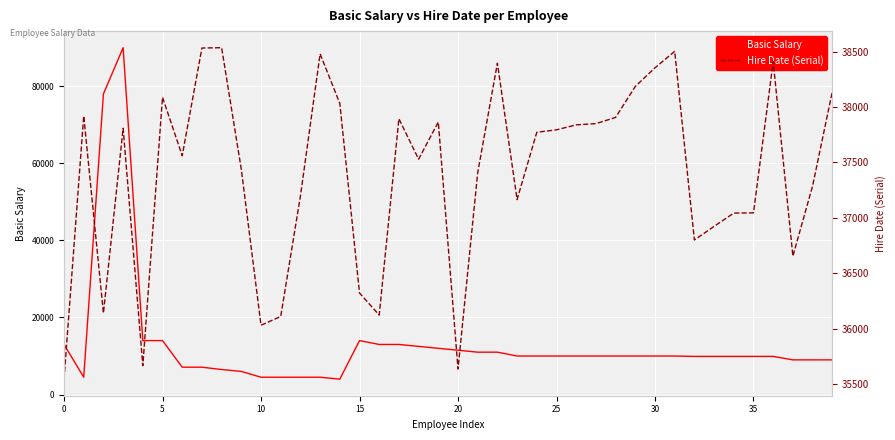

The Basic Salary series shows 6395 at 13. True or false?

False